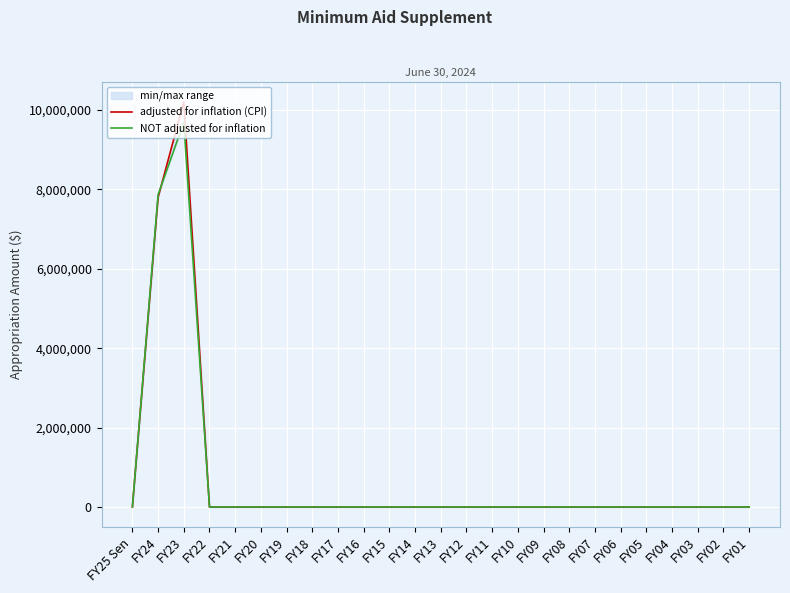

Between which two adjacent categories do NOT adjusted for inflation and adjusted for inflation (CPI) first intersect?

FY24 and FY23